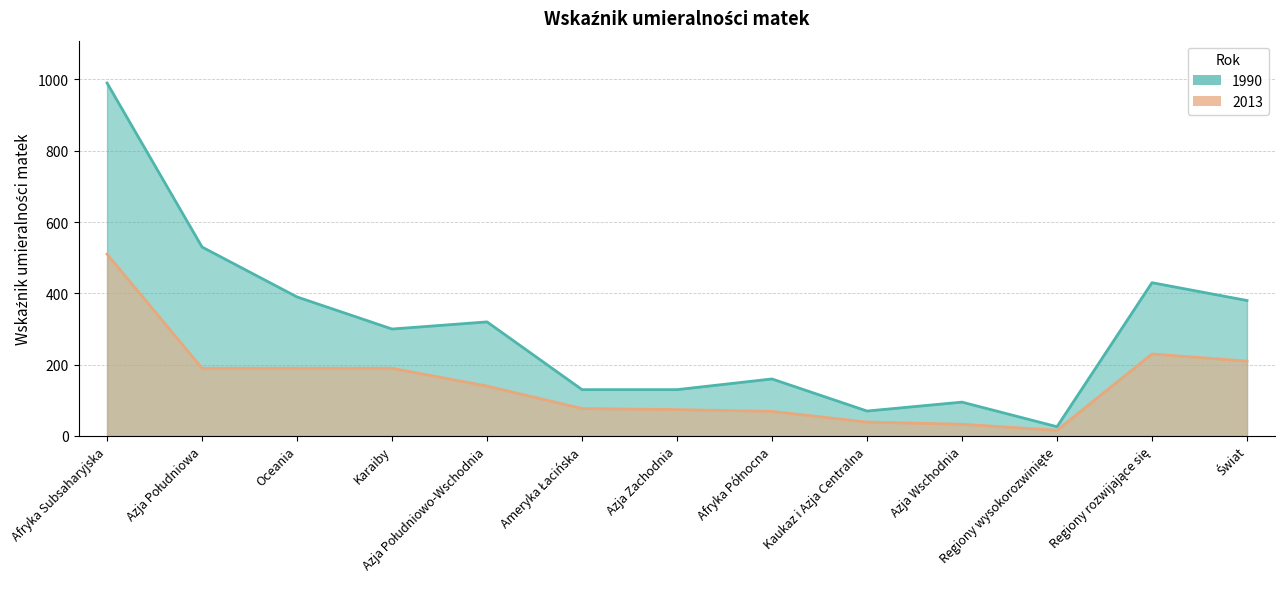

Which series has the largest range (max minus min)?

1990